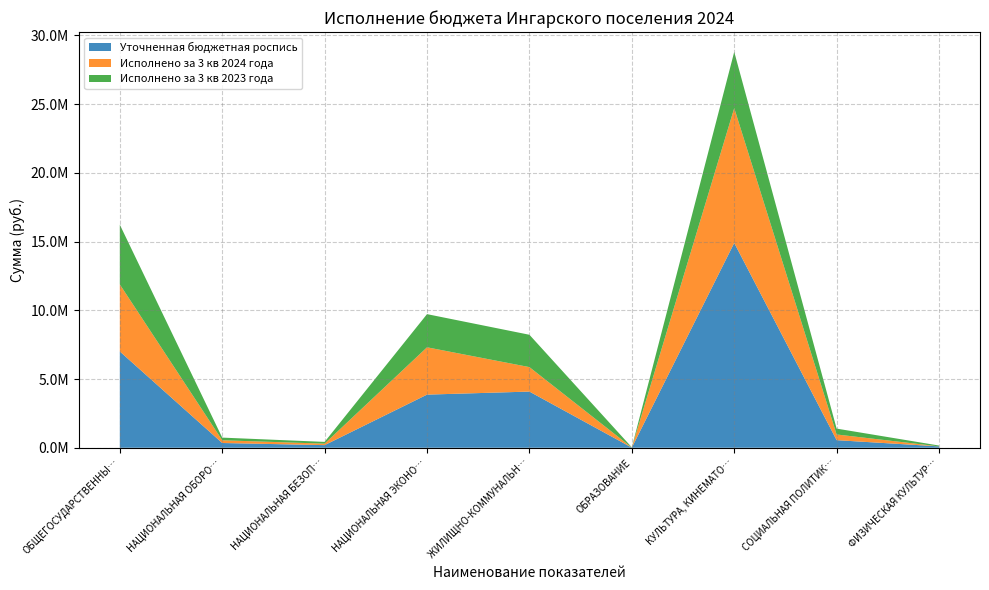

Reading left to right, what are all the values shown in this chart?

Уточненная бюджетная роспись: 7005334.9	345750.0	190000.0	3865893.5	4086961.3	10000.0	14904089.5	552000.0	100000.0
Исполнено за 3 кв 2024 года: 4878754.2	199206.0	108000.0	3442820.5	1780875.2	5390.0	9808304.9	414000.0	0.0
Исполнено за 3 кв 2023 года: 4345764.6	192738.1	127956.2	2412714.7	2352667.5	14820.0	4091266.0	426915.0	60503.5